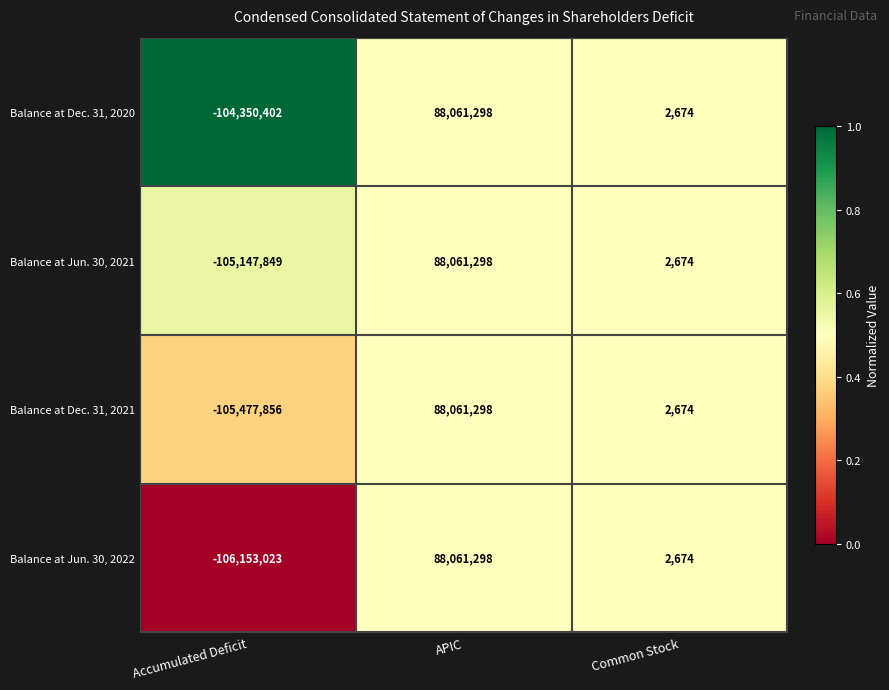

Reading left to right, list all the values displayed in this chart.

Balance at Dec. 31, 2020: Accumulated Deficit=-104350402	APIC=88061298	Common Stock=2674
Balance at Jun. 30, 2021: Accumulated Deficit=-105147849	APIC=88061298	Common Stock=2674
Balance at Dec. 31, 2021: Accumulated Deficit=-105477856	APIC=88061298	Common Stock=2674
Balance at Jun. 30, 2022: Accumulated Deficit=-106153023	APIC=88061298	Common Stock=2674